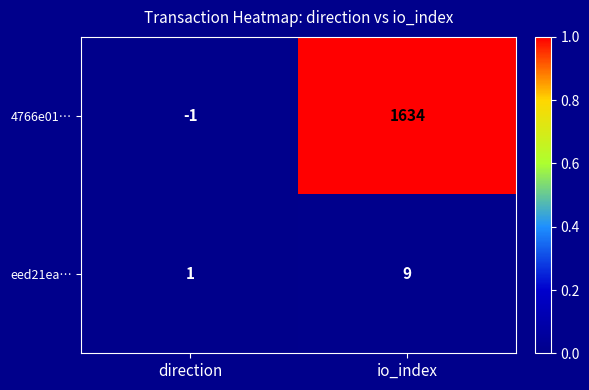

Rank the series at direction from highest to lowest value.

eed21ea…, 4766e01…